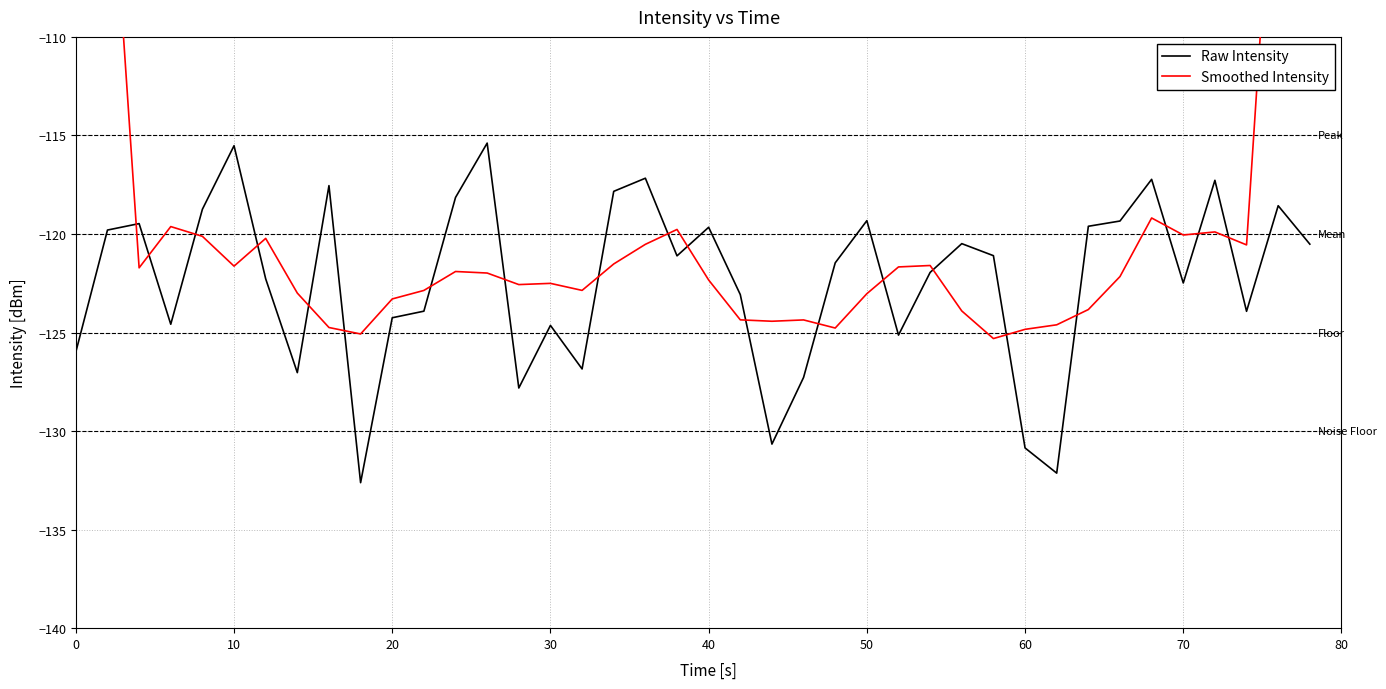

List the series in order of their peak value, highest first.

Smoothed Intensity, Raw Intensity